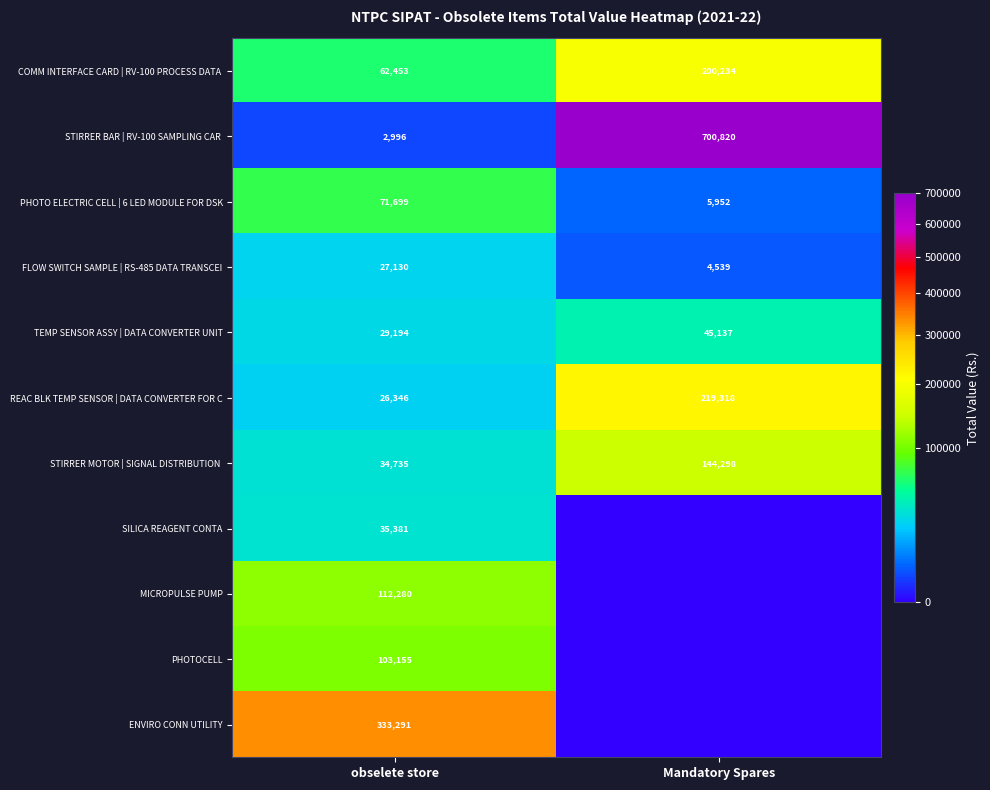

How many series are shown in this chart?

11